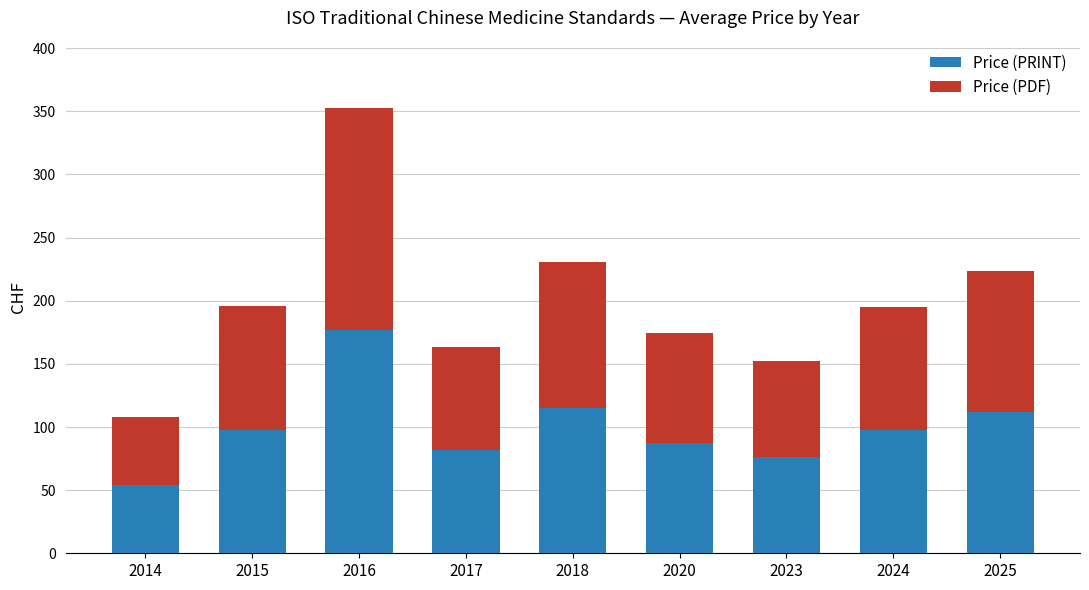

What is the difference between the maximum and second lowest values in the Price (PRINT) series?

100.5